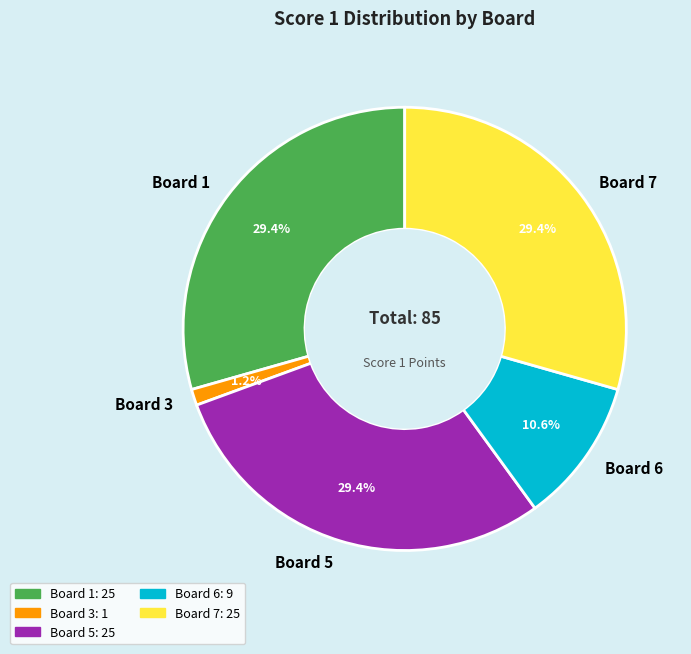

Combined, what portion of the pie is Board 3 and Board 1?

30.6%